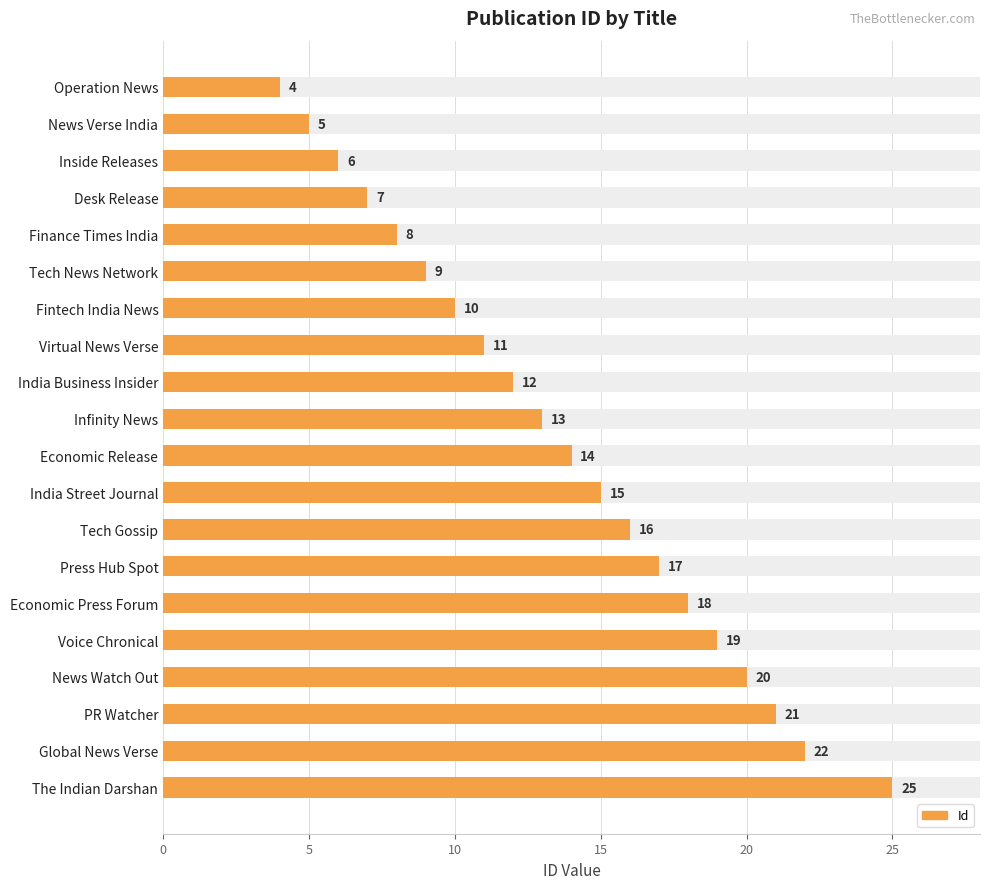

Does the chart contain any negative values?

No